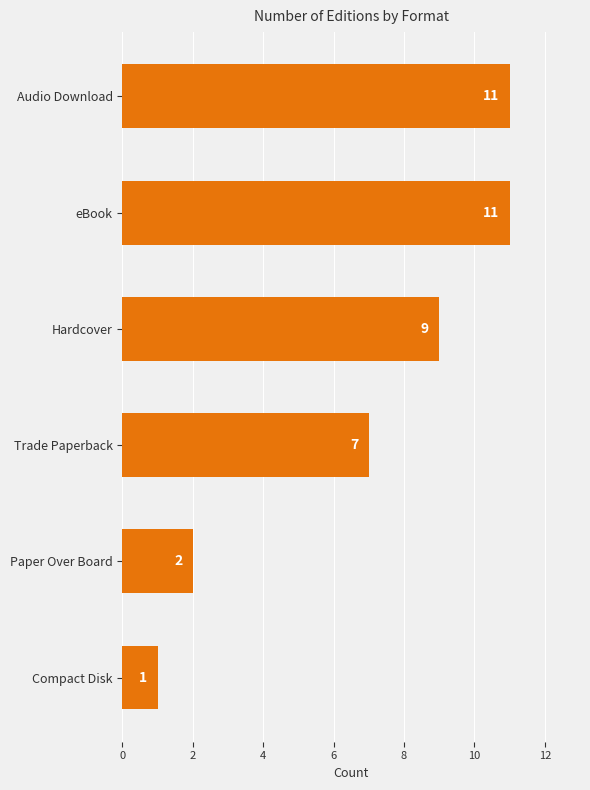

What is the difference between the maximum and minimum values?

10